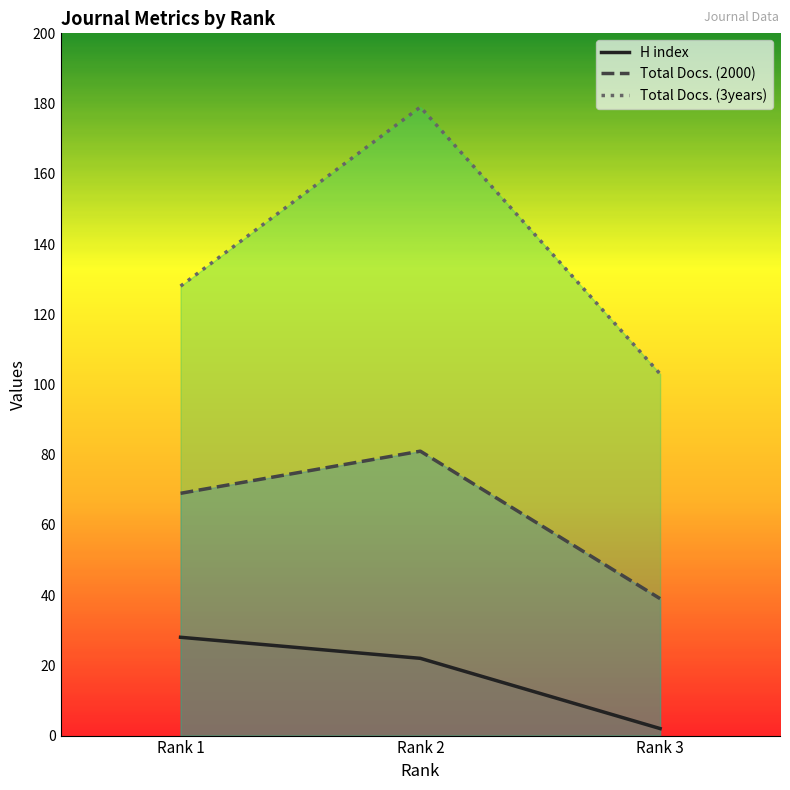

List the labels in order of H index value, smallest first.

Rank 3, Rank 2, Rank 1